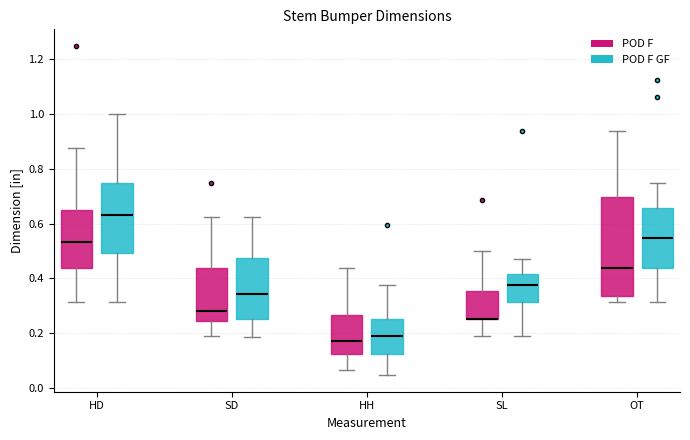

Reading left to right, transcribe this box plot: for each box, give where its median line is, the range the box spans, and where its two whiskers end, as read against the y-axis. The values are not printed on the chart, so give them approximately, as read against the axis.

HD (POD F): median 0.54, box 0.44 to 0.64, whiskers 0.32 to 0.88
HD (POD F GF): median 0.64, box 0.50 to 0.76, whiskers 0.32 to 1.00
SD (POD F): median 0.28, box 0.24 to 0.44, whiskers 0.18 to 0.62
SD (POD F GF): median 0.34, box 0.26 to 0.48, whiskers 0.18 to 0.62
HH (POD F): median 0.18, box 0.12 to 0.26, whiskers 0.06 to 0.44
HH (POD F GF): median 0.18, box 0.12 to 0.26, whiskers 0.04 to 0.38
SL (POD F): median 0.26 (drawn on the box's lower edge), box 0.26 to 0.36, whiskers 0.18 to 0.50
SL (POD F GF): median 0.38, box 0.32 to 0.42, whiskers 0.18 to 0.46
OT (POD F): median 0.44, box 0.34 to 0.70, whiskers 0.32 to 0.94
OT (POD F GF): median 0.54, box 0.44 to 0.66, whiskers 0.32 to 0.76